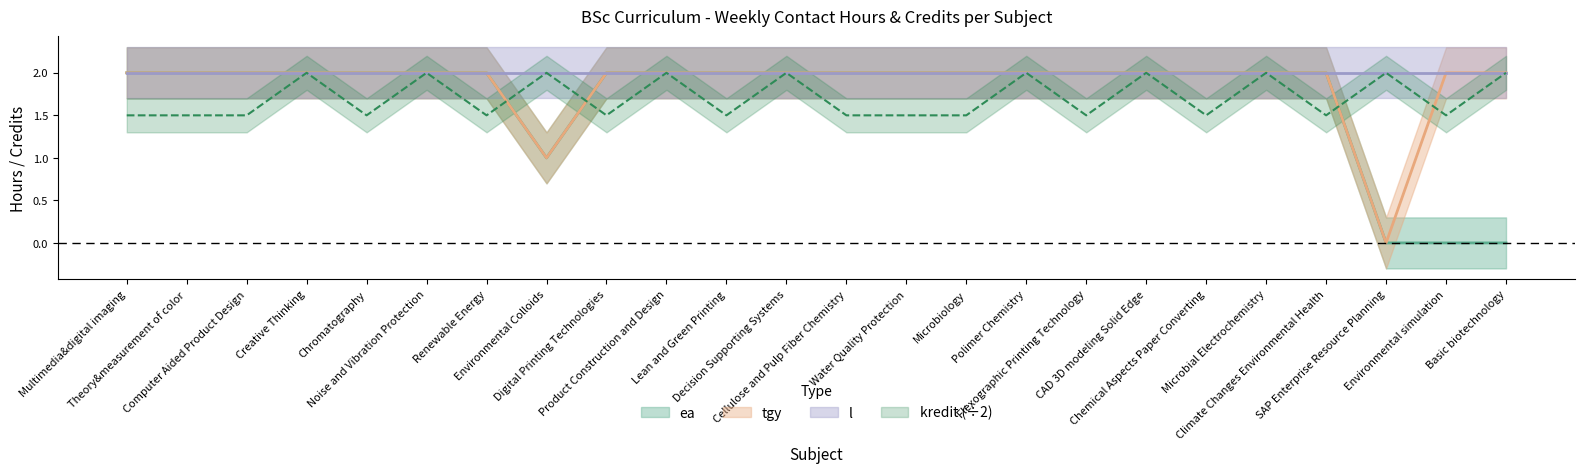

Does the chart have visible grid lines?

No